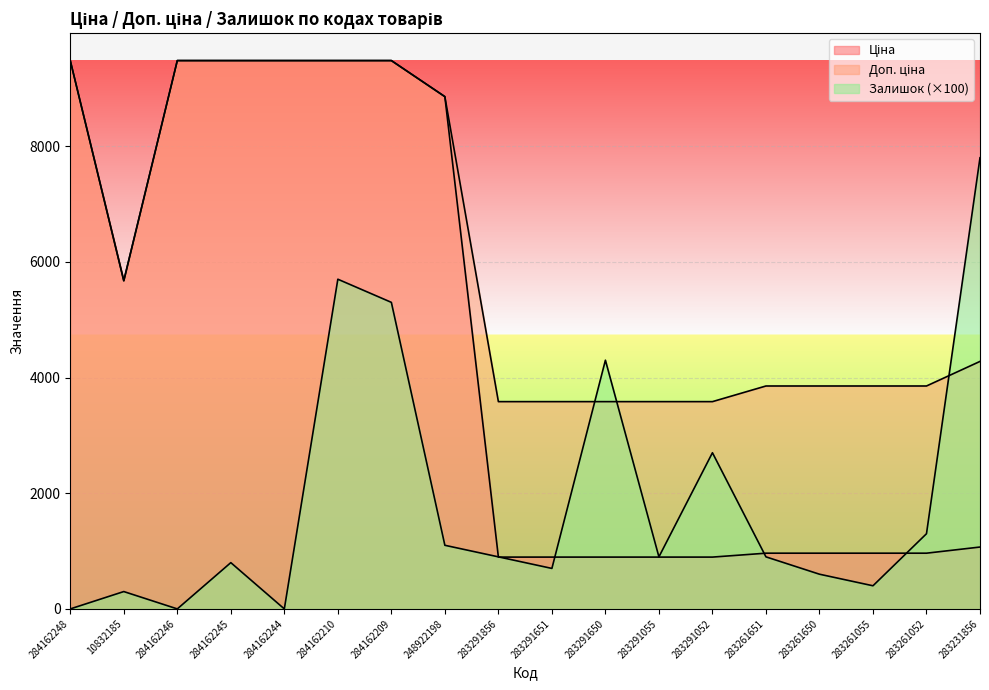

Which label corresponds to the largest value in the chart?

284162248